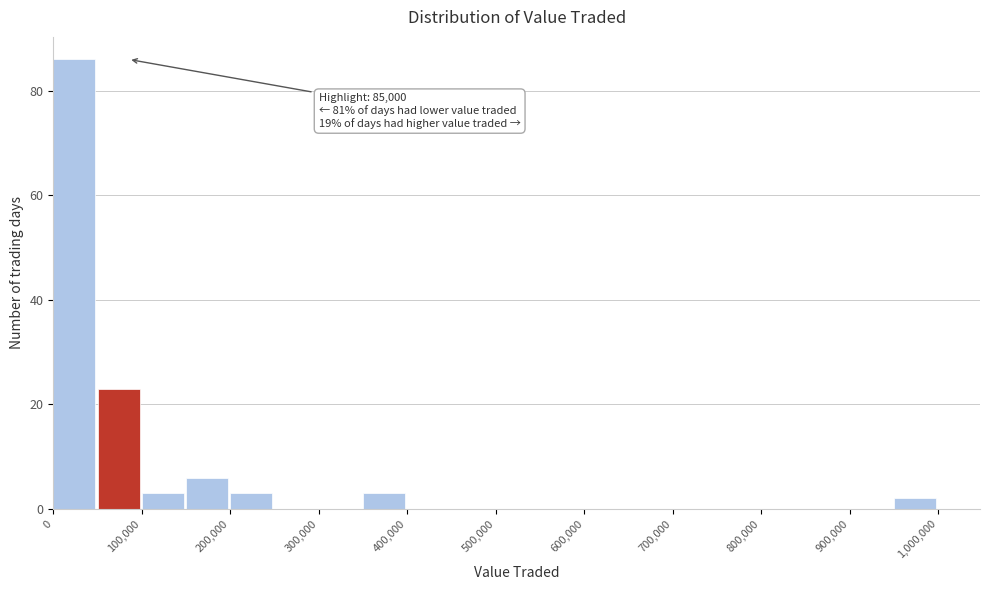

Over which range of the x-axis is the bar tallest?

0 to 50000